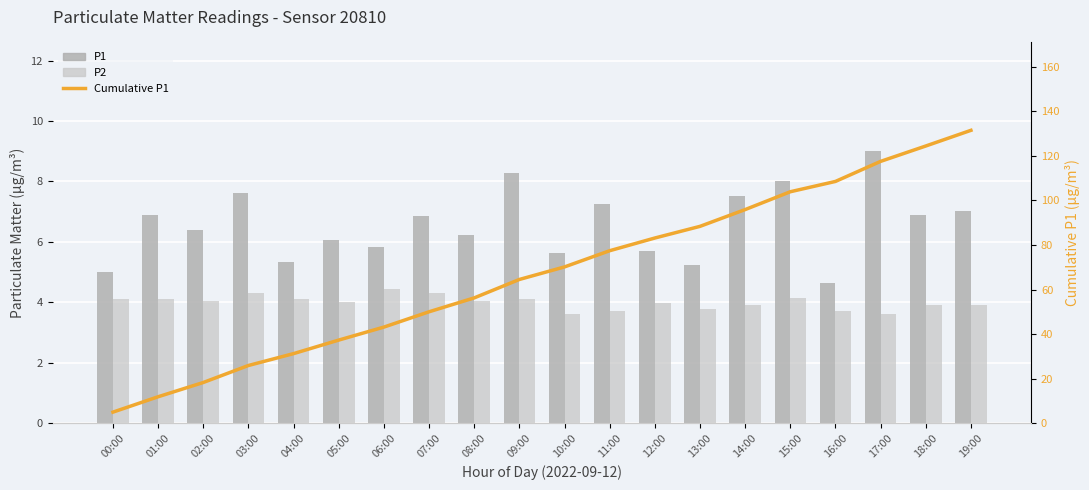

At 05:00, list the series in order from largest to smallest.

Cumulative P1, P1, P2